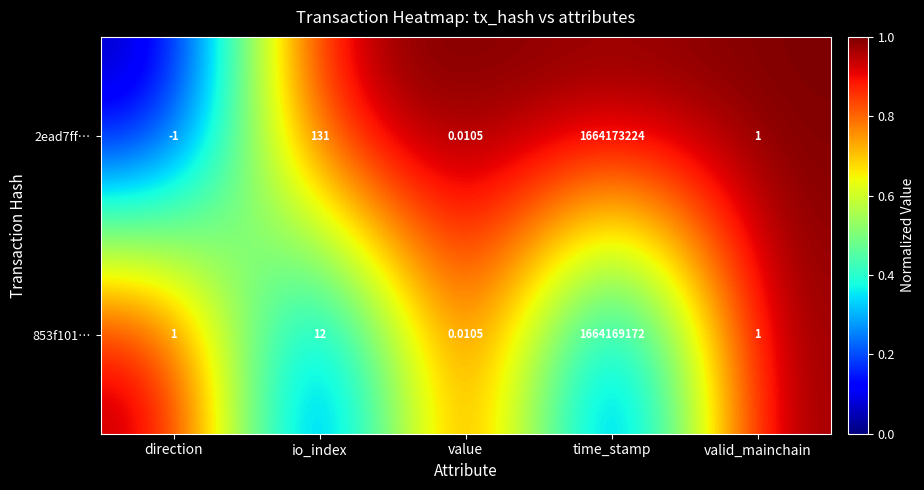

At which label is 2ead7ff… closest to 832086611?

io_index